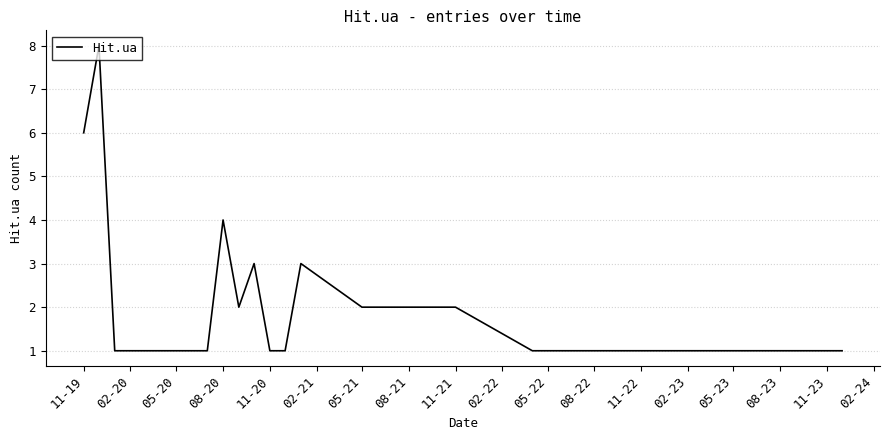

Does the chart have visible grid lines?

Yes